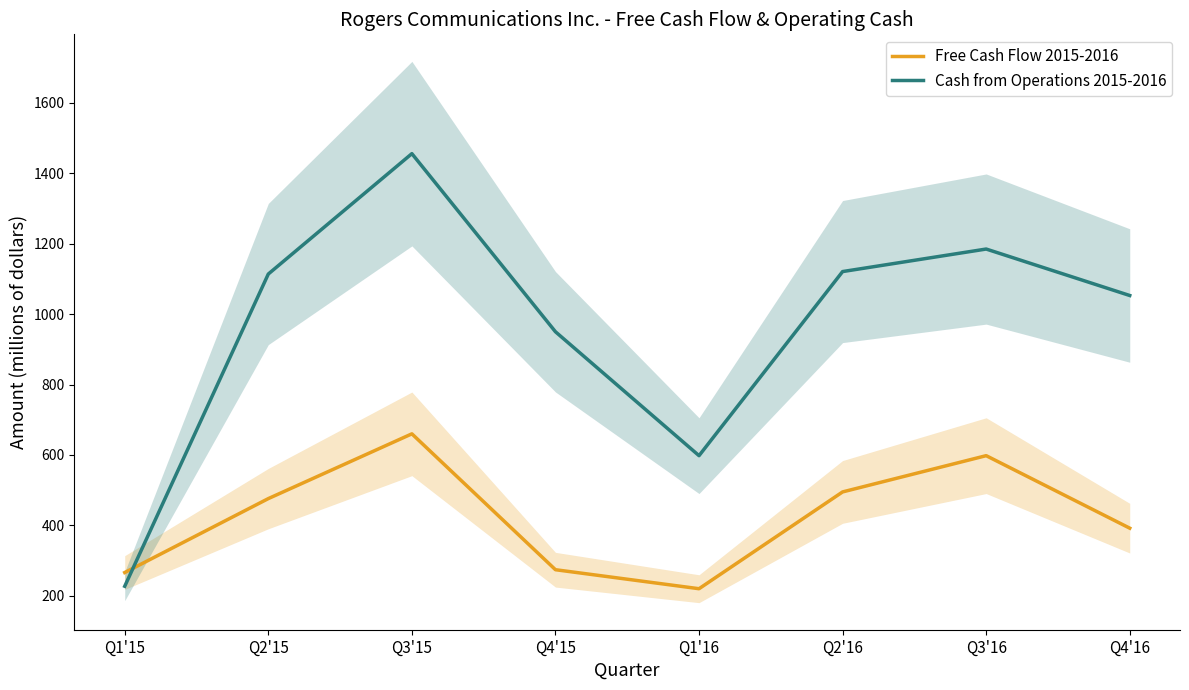

Reading left to right, what are all the values shown in this chart?

Free Cash Flow 2015-2016: 266	476	660	274	220	495	598	392
Cash from Operations 2015-2016: 227	1114	1456	950	598	1121	1185	1053